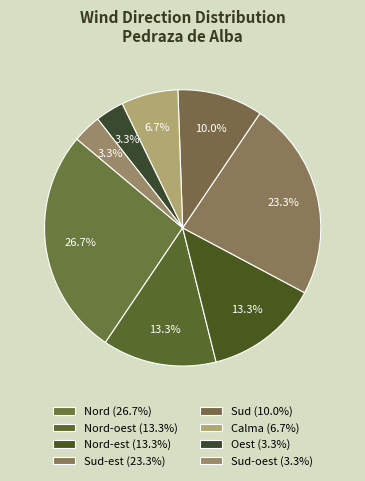

To the nearest percent, what is the difference between the largest and smallest slice percentages?

23%